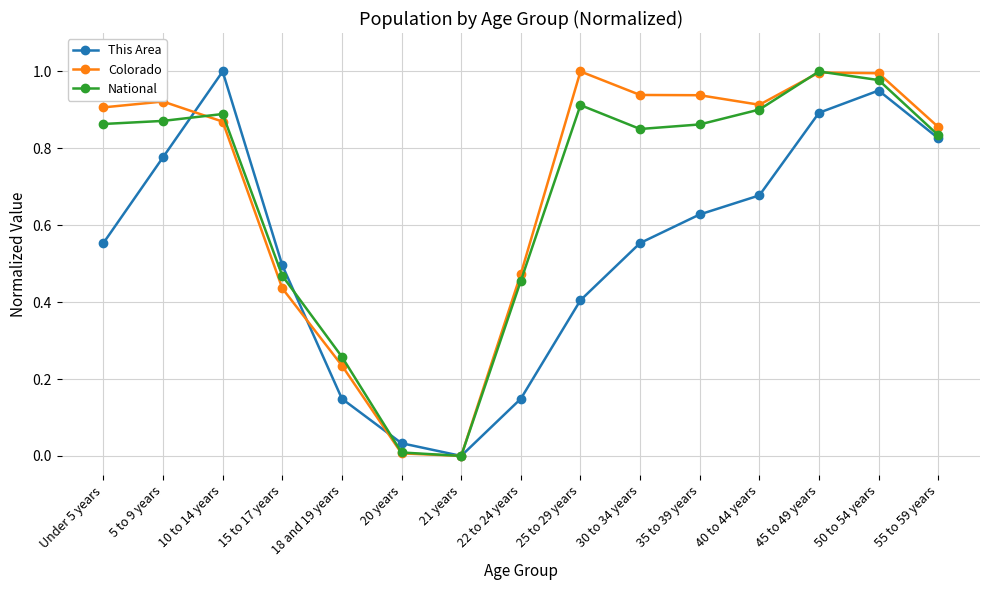

True or false: This Area has a value of 1.2 at 40 to 44 years.

False